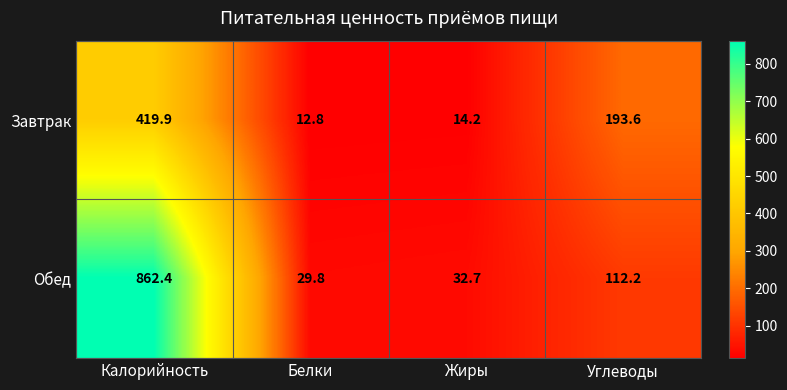

At which category is the sum across all series the highest?

Калорийность